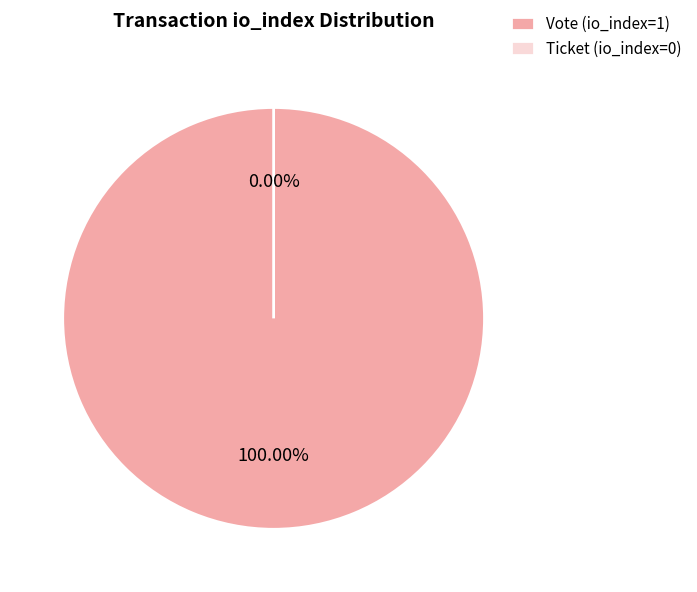

Is it true that Ticket (io_index=0) is 0% of the pie?

True